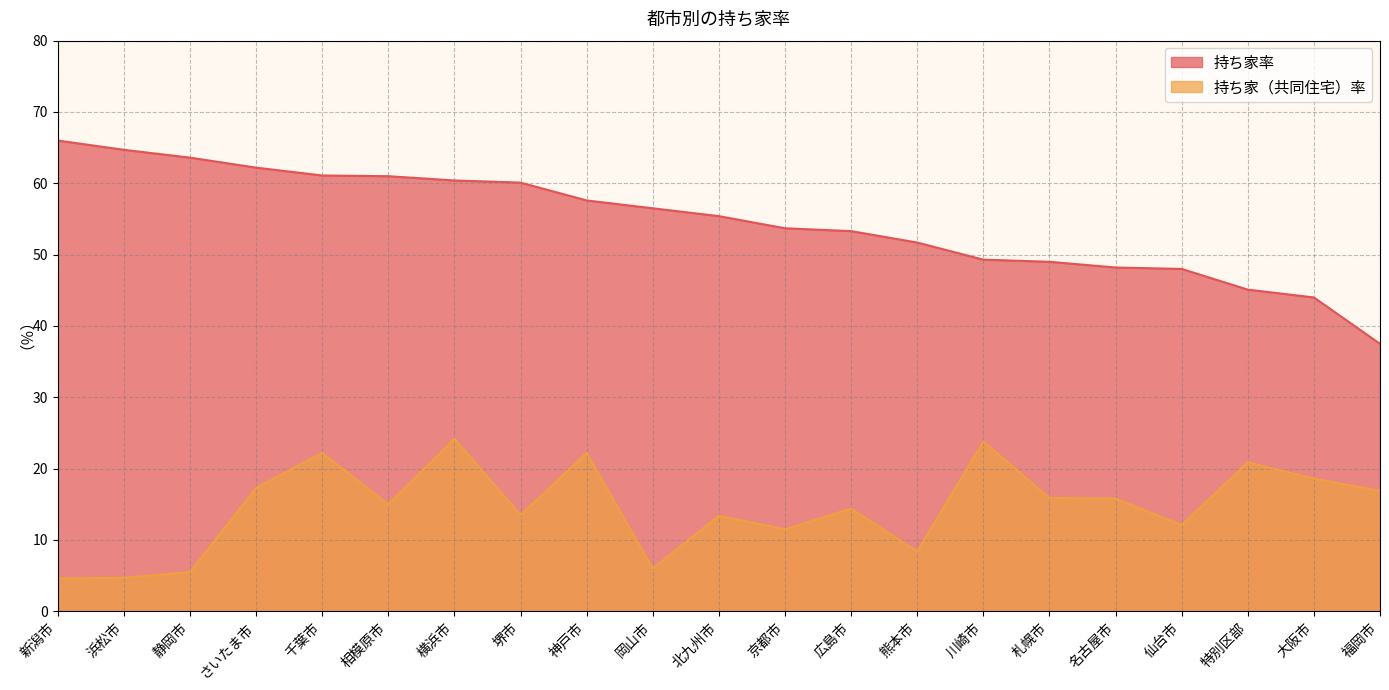

Reading left to right, what are all the values shown in this chart?

持ち家率: 新潟市=66.0	浜松市=64.7	静岡市=63.6	さいたま市=62.2	千葉市=61.1	相模原市=61.0	横浜市=60.4	堺市=60.1	神戸市=57.6	岡山市=56.5	北九州市=55.4	京都市=53.7	広島市=53.3	熊本市=51.7	川崎市=49.3	札幌市=49.0	名古屋市=48.2	仙台市=48.0	特別区部=45.1	大阪市=44.0	福岡市=37.5
持ち家（共同住宅）率: 新潟市=4.6	浜松市=4.7	静岡市=5.5	さいたま市=17.3	千葉市=22.2	相模原市=15.0	横浜市=24.2	堺市=13.5	神戸市=22.2	岡山市=6.0	北九州市=13.4	京都市=11.5	広島市=14.4	熊本市=8.4	川崎市=23.8	札幌市=15.9	名古屋市=15.8	仙台市=12.1	特別区部=20.9	大阪市=18.6	福岡市=16.9